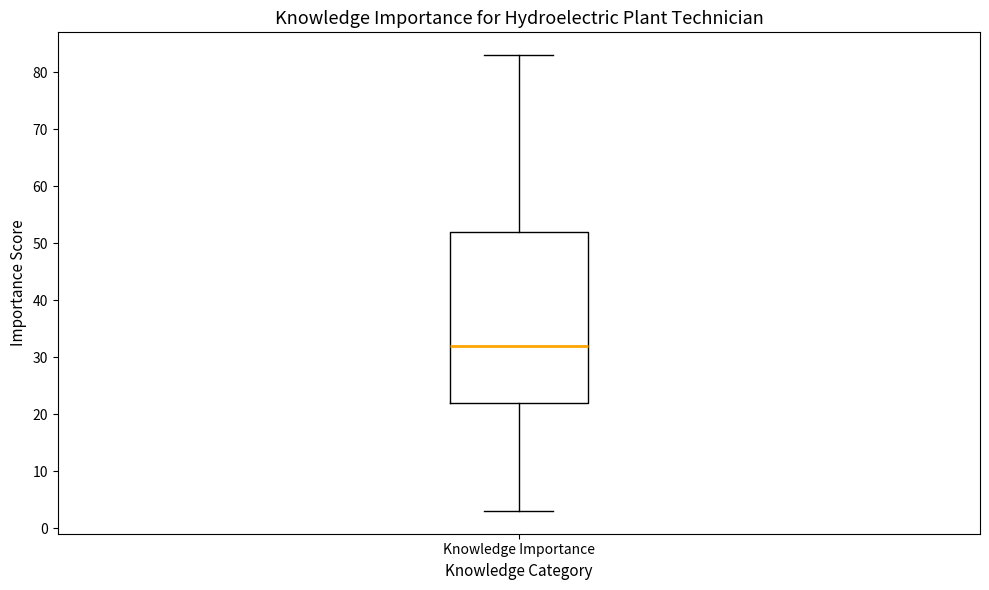

Transcribe this box plot: give where the median line is, the range the box spans, and where the two whiskers end, as read against the y-axis. The values are not printed on the chart, so give them approximately, as read against the axis.

median 32, box 22 to 52, whiskers 3 to 83